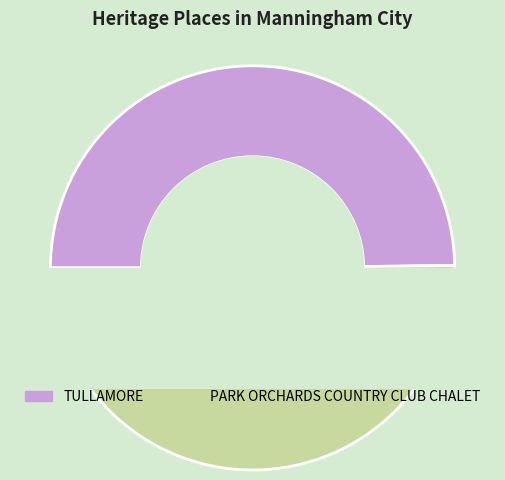

To the nearest percent, what is the average slice percentage?

50%